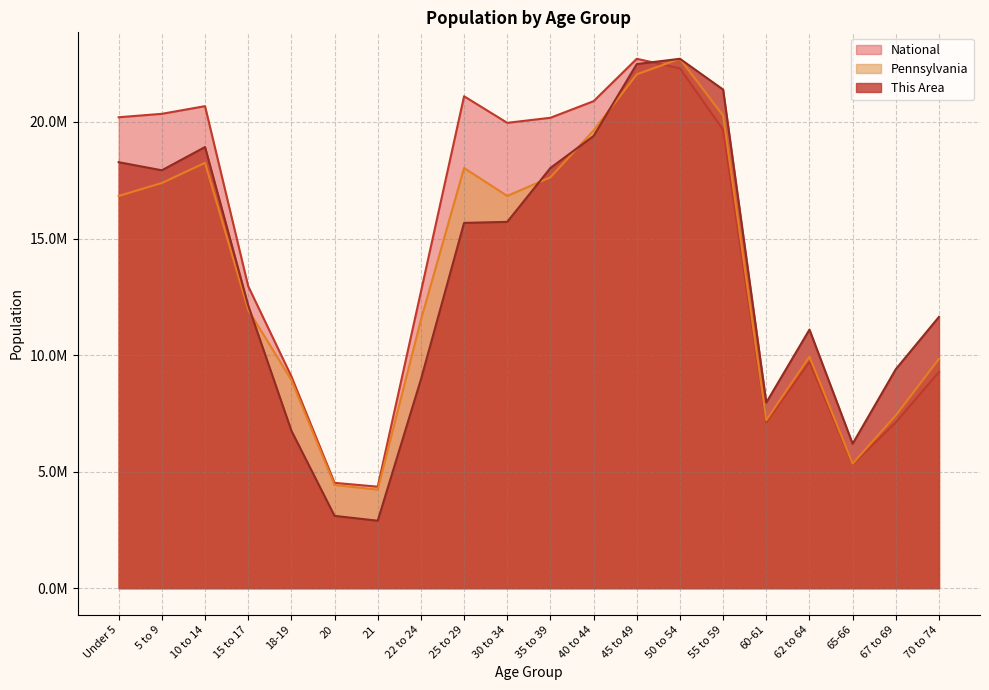

Between 35 to 39 and 20, which is larger?

35 to 39